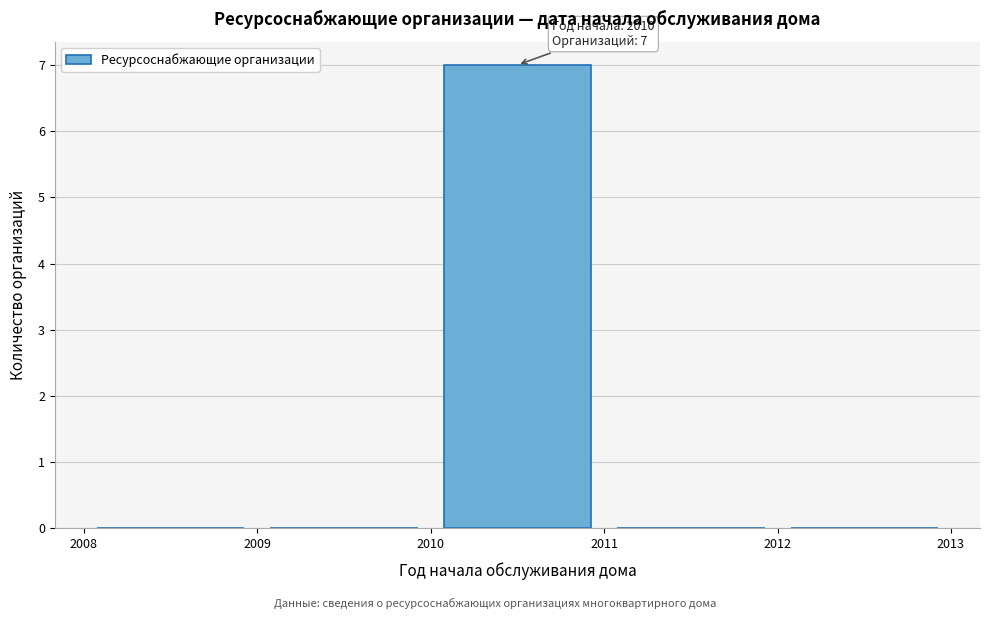

Over which range of the x-axis is the bar tallest?

2010 to 2011